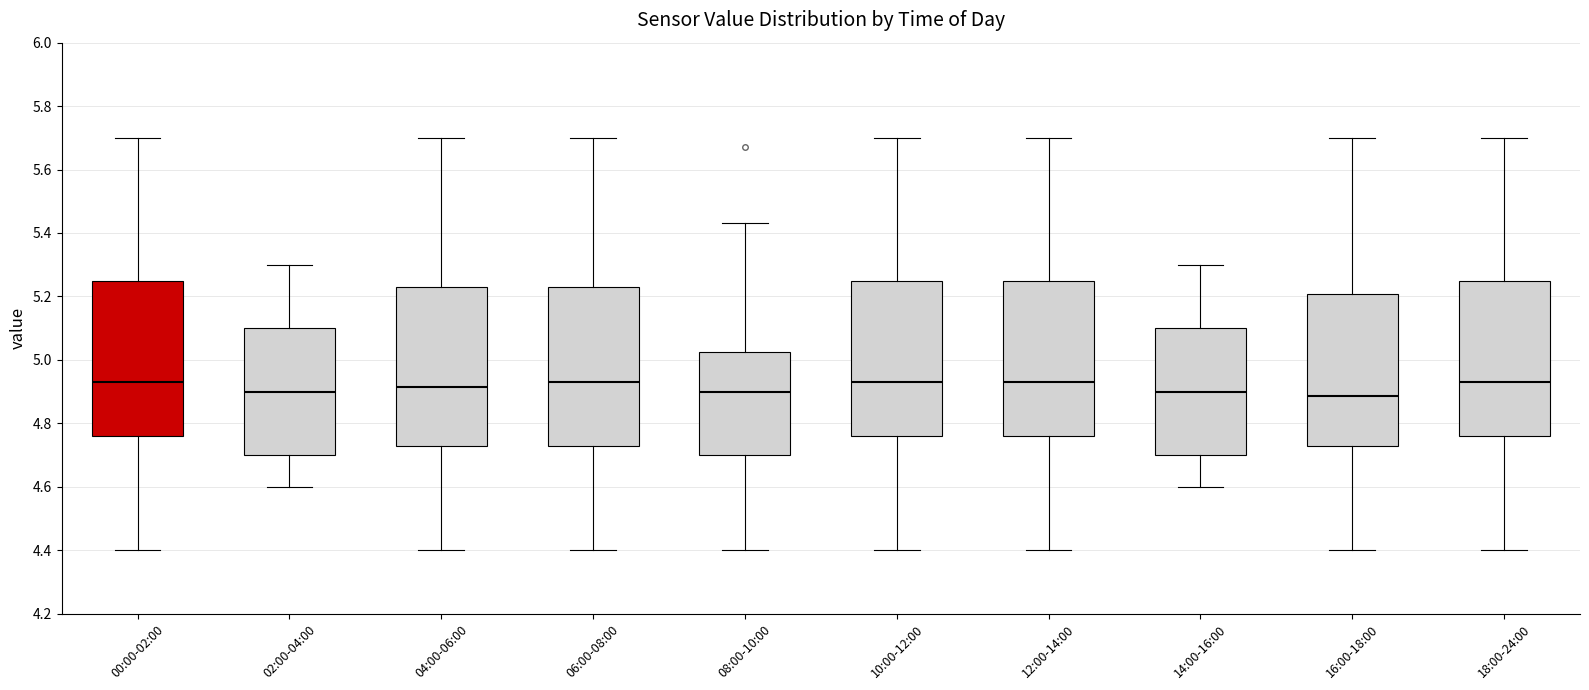

Where is the upper edge of the box for 12:00-14:00 on the y-axis? The values are not printed on the chart, so give them approximately, as read against the axis.

5.24